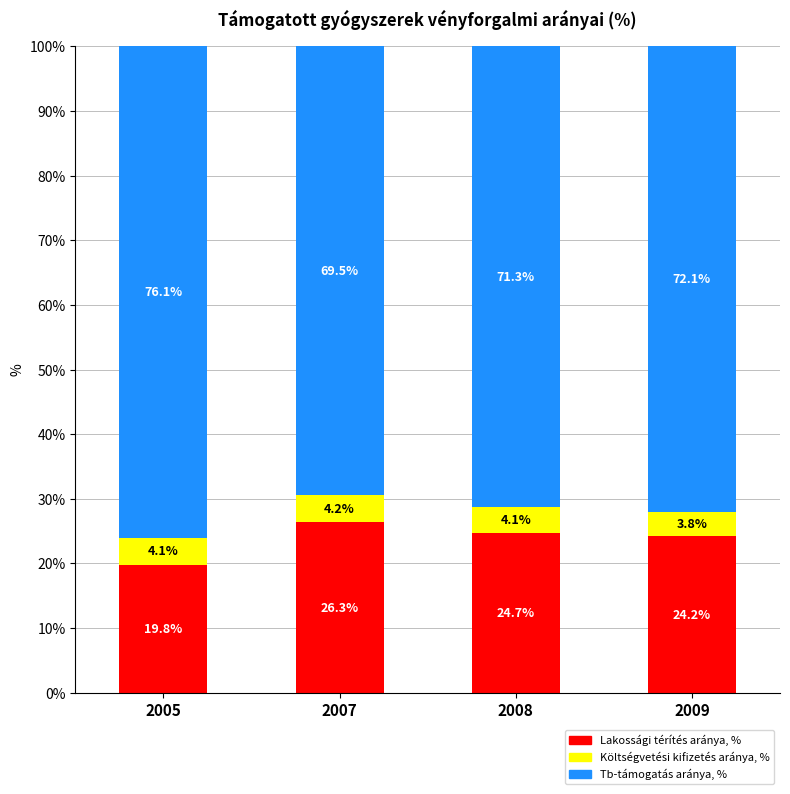

The value of Lakossági térítés aránya, % at 2009 is 24.2. True or false?

True